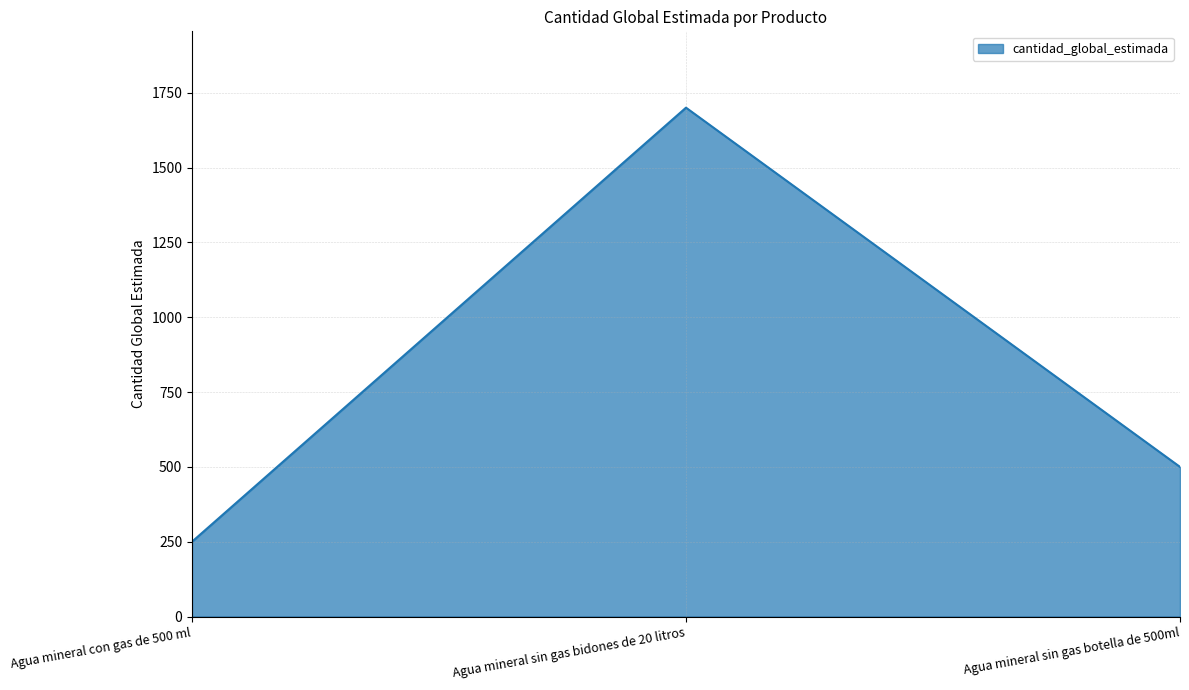

List the labels in order of value, largest first.

Agua mineral sin gas bidones de 20 litros, Agua mineral sin gas botella de 500ml, Agua mineral con gas de 500 ml